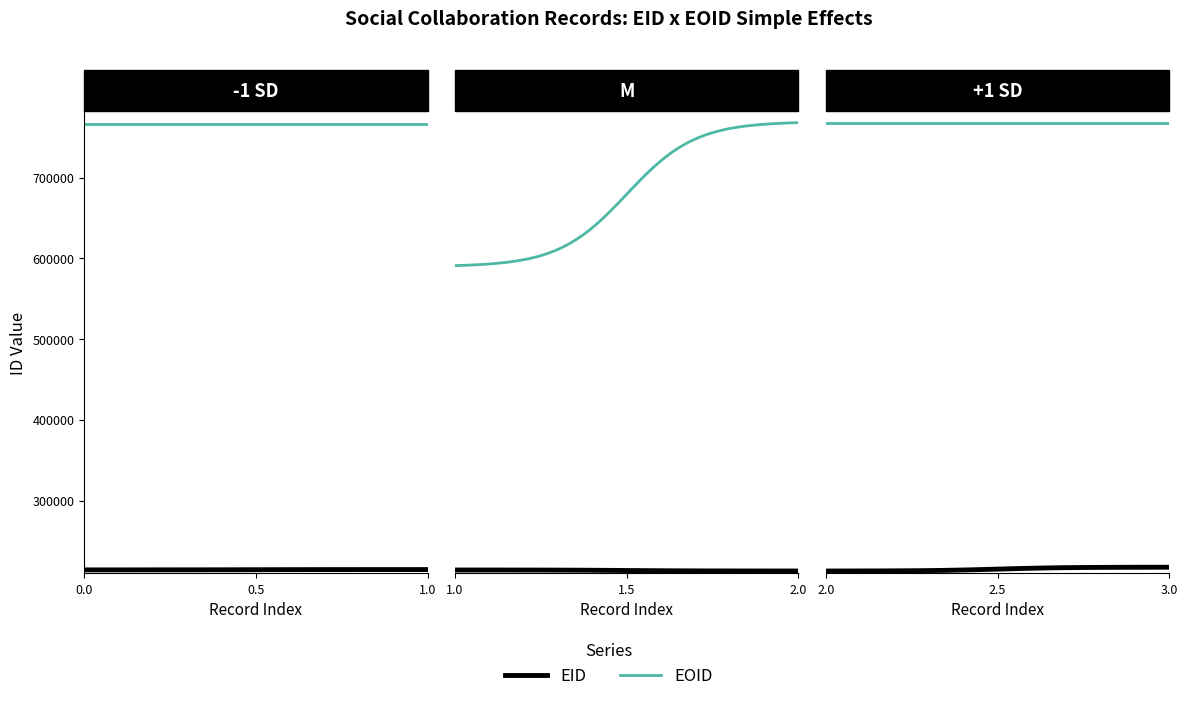

At how many categories does at least one series exceed 662859?

4